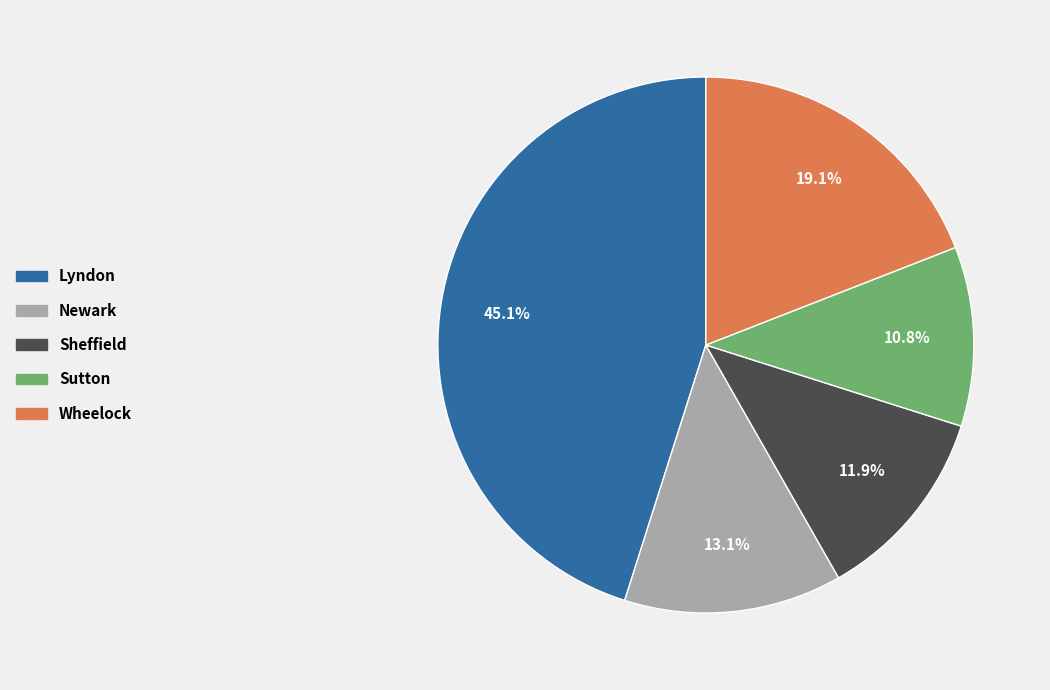

Is it true that Lyndon is 31% of the pie?

False